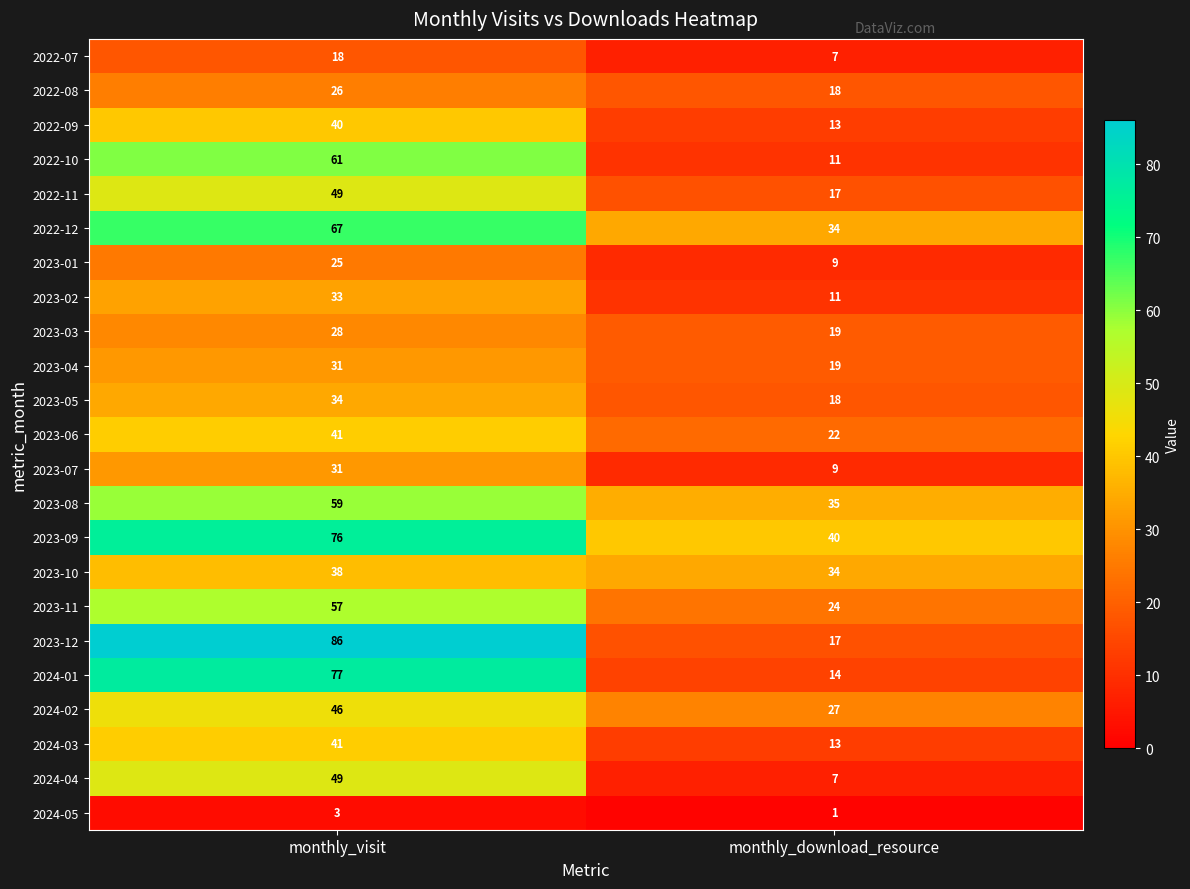

What is the total value across all series at monthly_visit?

1016